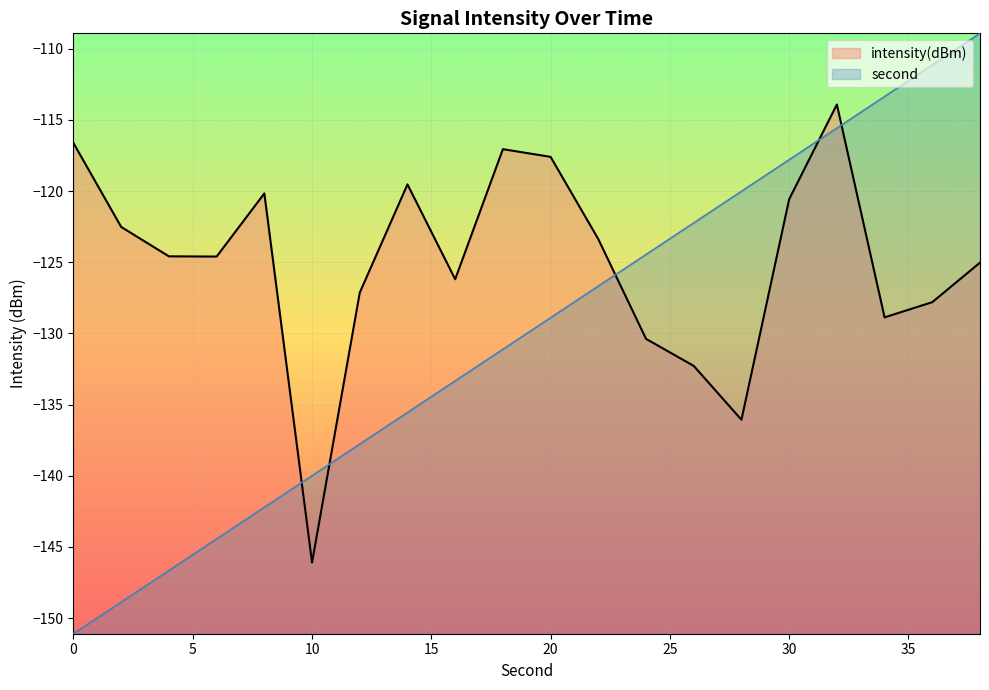

What is the value of the second point at the 10th from the left?

-131.1